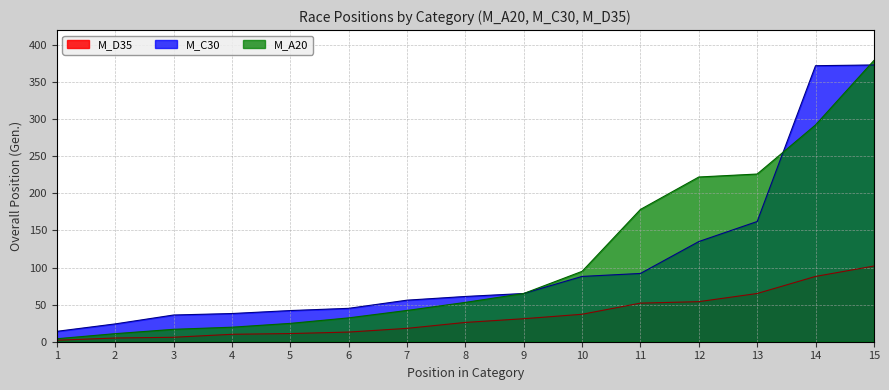

Which series has the largest range (max minus min)?

M_A20